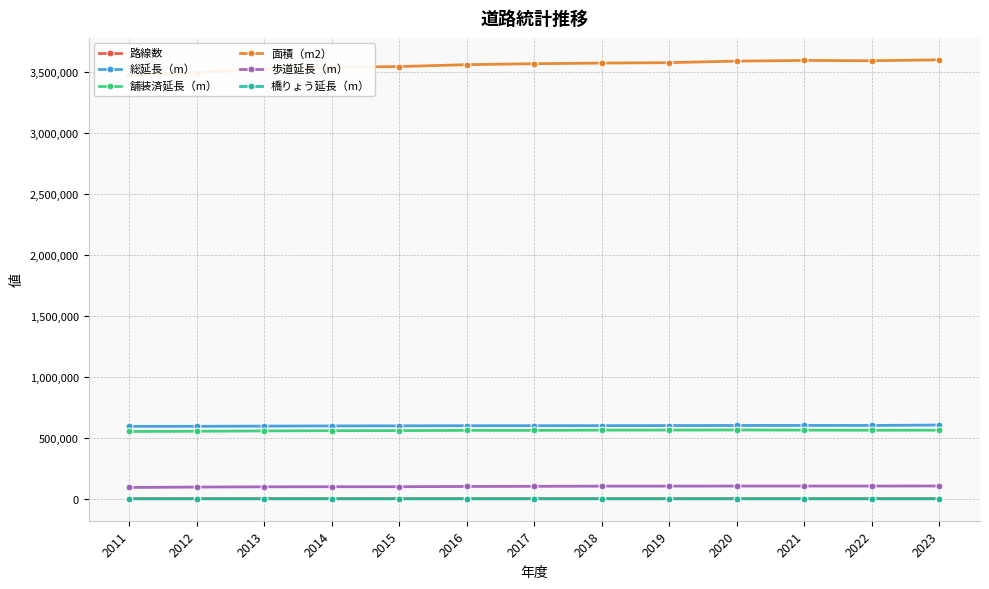

How many categories are shown in the chart?

13